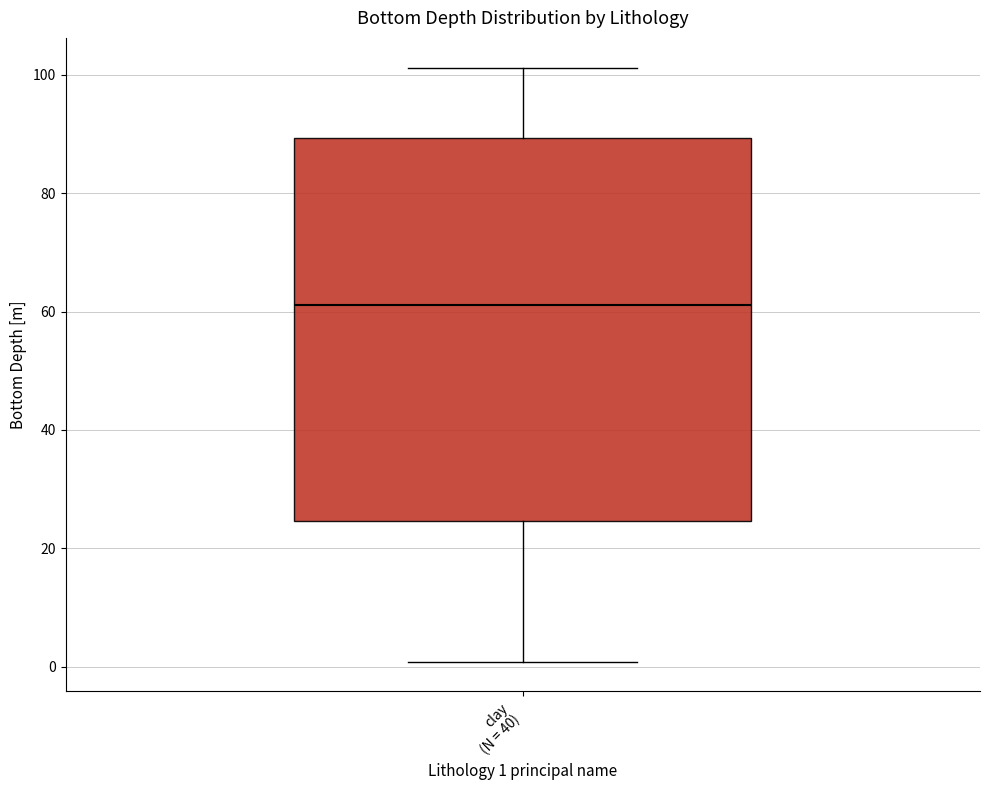

Read this box plot against the y-axis: the position of the median line, the range covered by the box, and the ends of both whiskers. The values are not printed on the chart, so give them approximately, as read against the axis.

median 62, box 24 to 90, whiskers 0 to 102